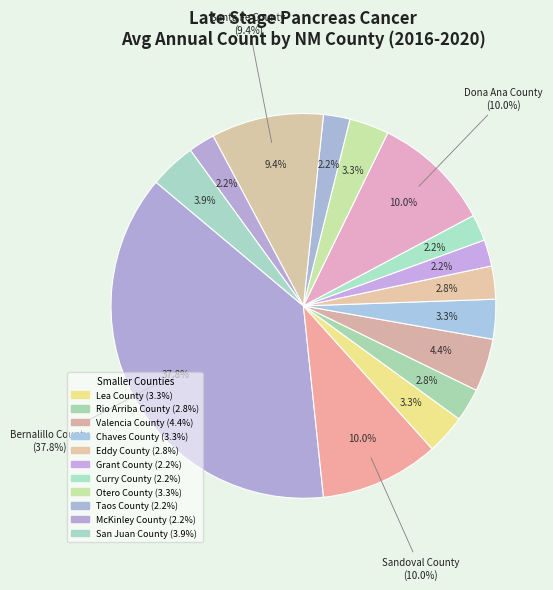

What is the total percentage of Chaves County and Lea County?

6.7%